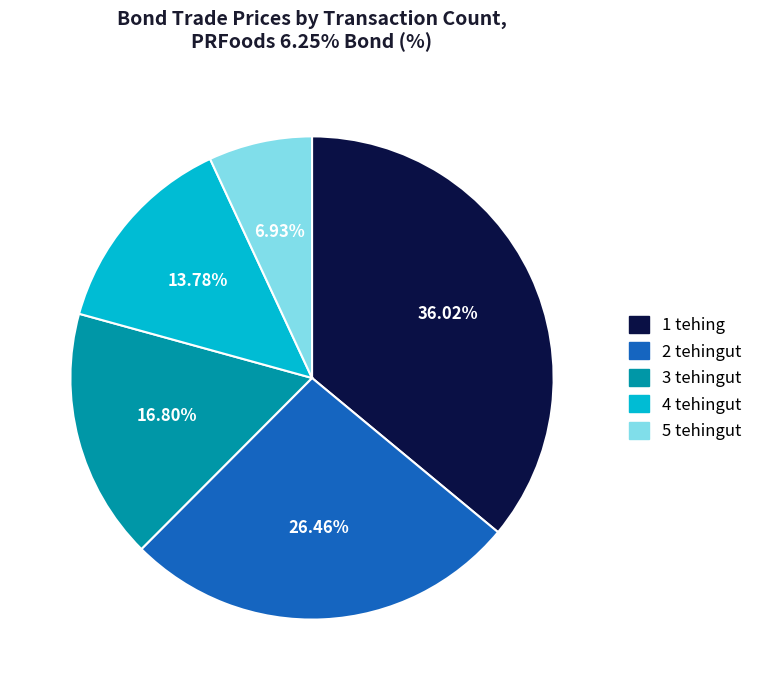

Rank the categories by value from lowest to highest.

5 tehingut, 4 tehingut, 3 tehingut, 2 tehingut, 1 tehing